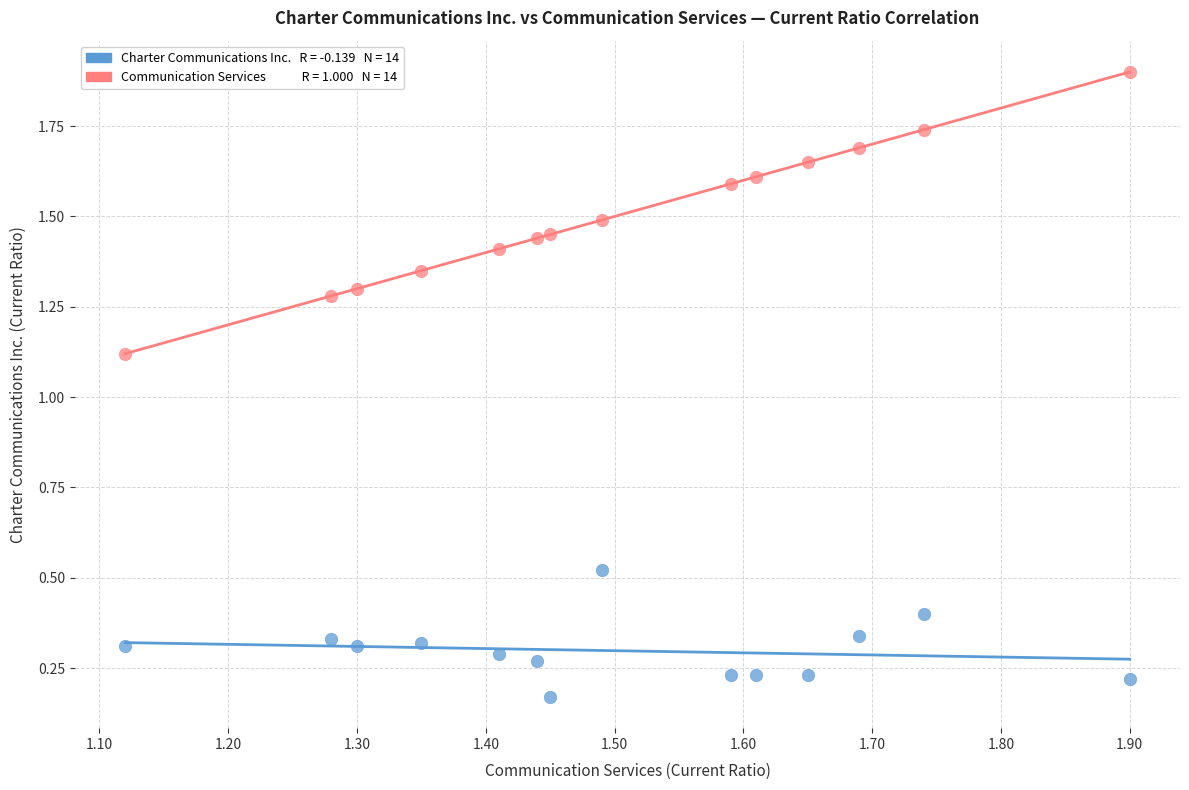

Across all data points, what is the range of X values (max minus min)?

0.8